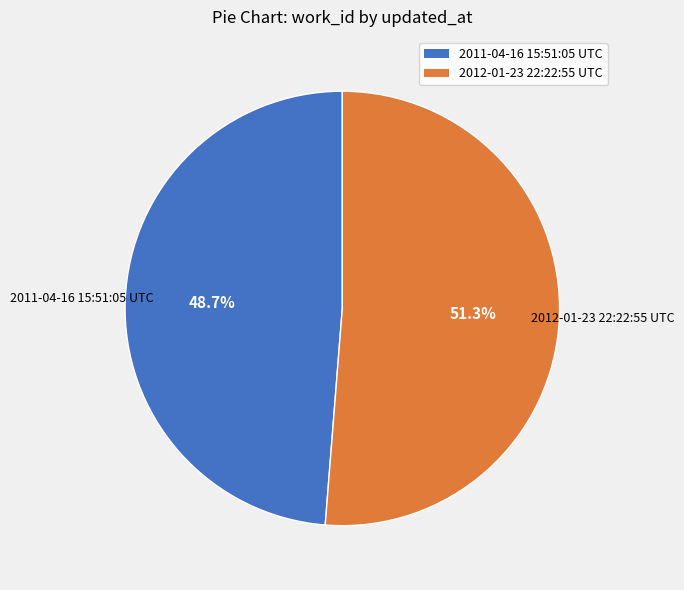

To the nearest percent, what portion does 2012-01-23 22:22:55 UTC represent?

51%